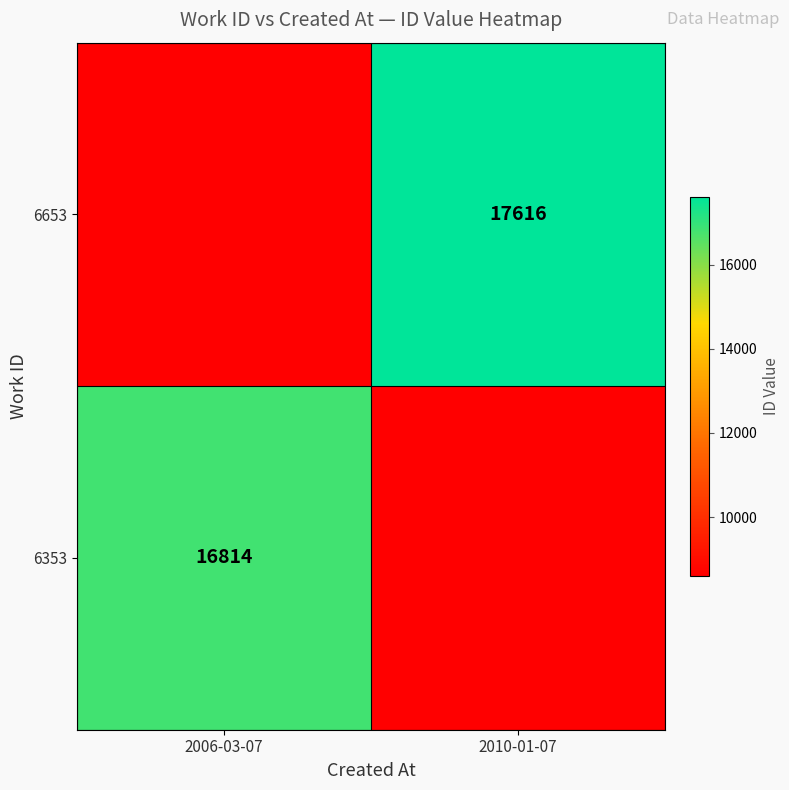

At which category does the chart reach its peak across all series?

2010-01-07